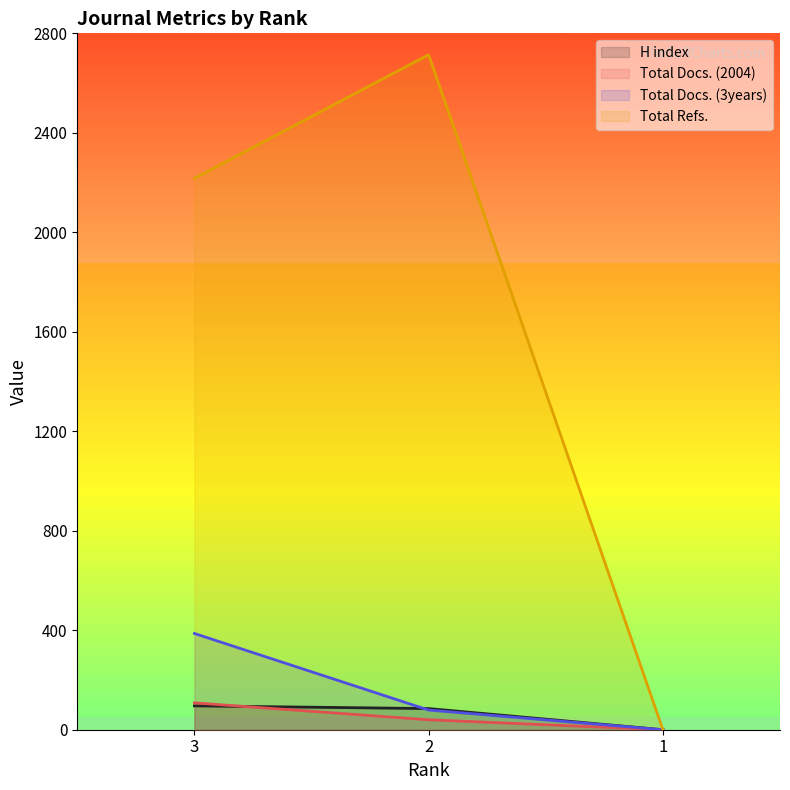

The Total Refs. series shows 0 at 1. True or false?

True